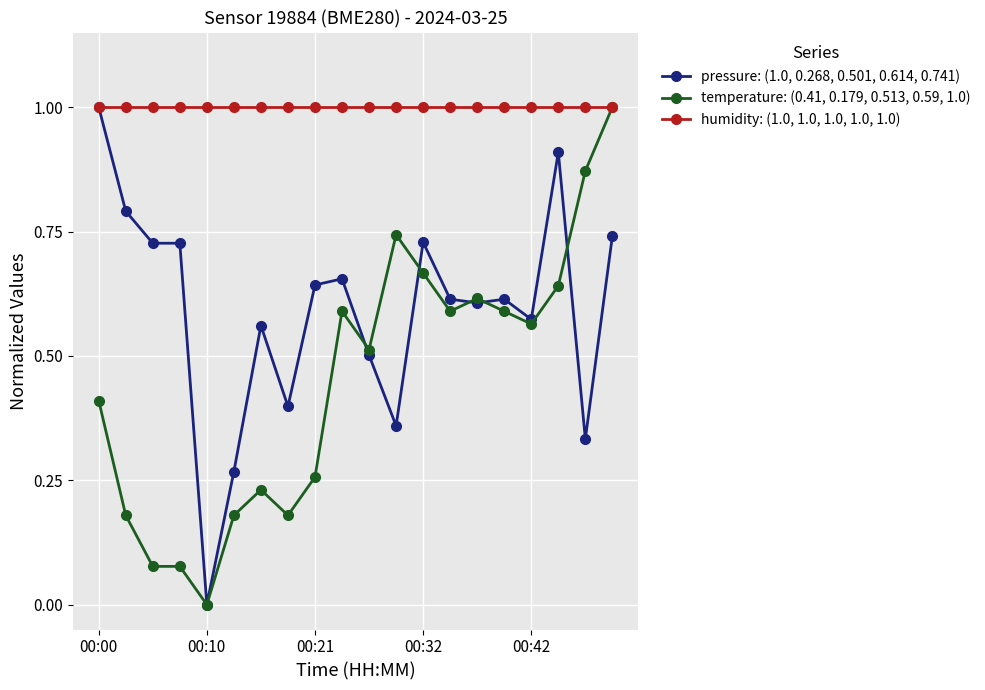

What is the highest value of the humidity: (1.0, 1.0, 1.0, 1.0, 1.0) series?

1.0